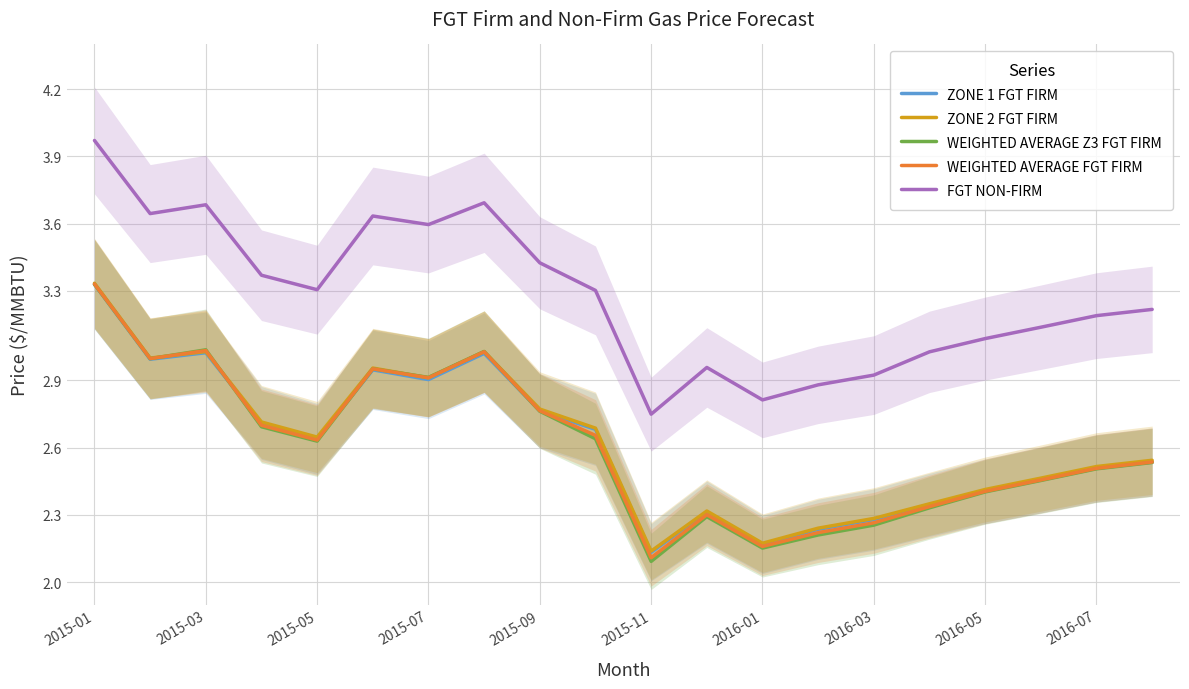

List the series in order of their peak value, highest first.

FGT NON-FIRM, ZONE 2 FGT FIRM, WEIGHTED AVERAGE FGT FIRM, WEIGHTED AVERAGE Z3 FGT FIRM, ZONE 1 FGT FIRM